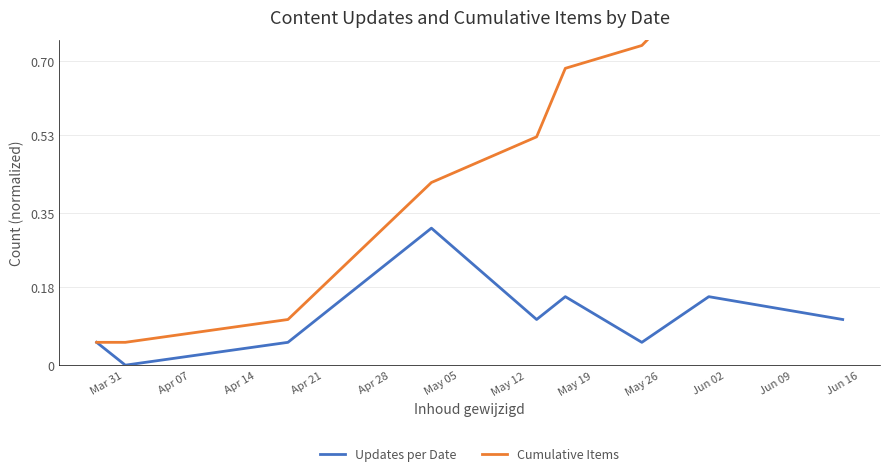

The value of Cumulative Items at May 05 is 1.0. True or false?

False